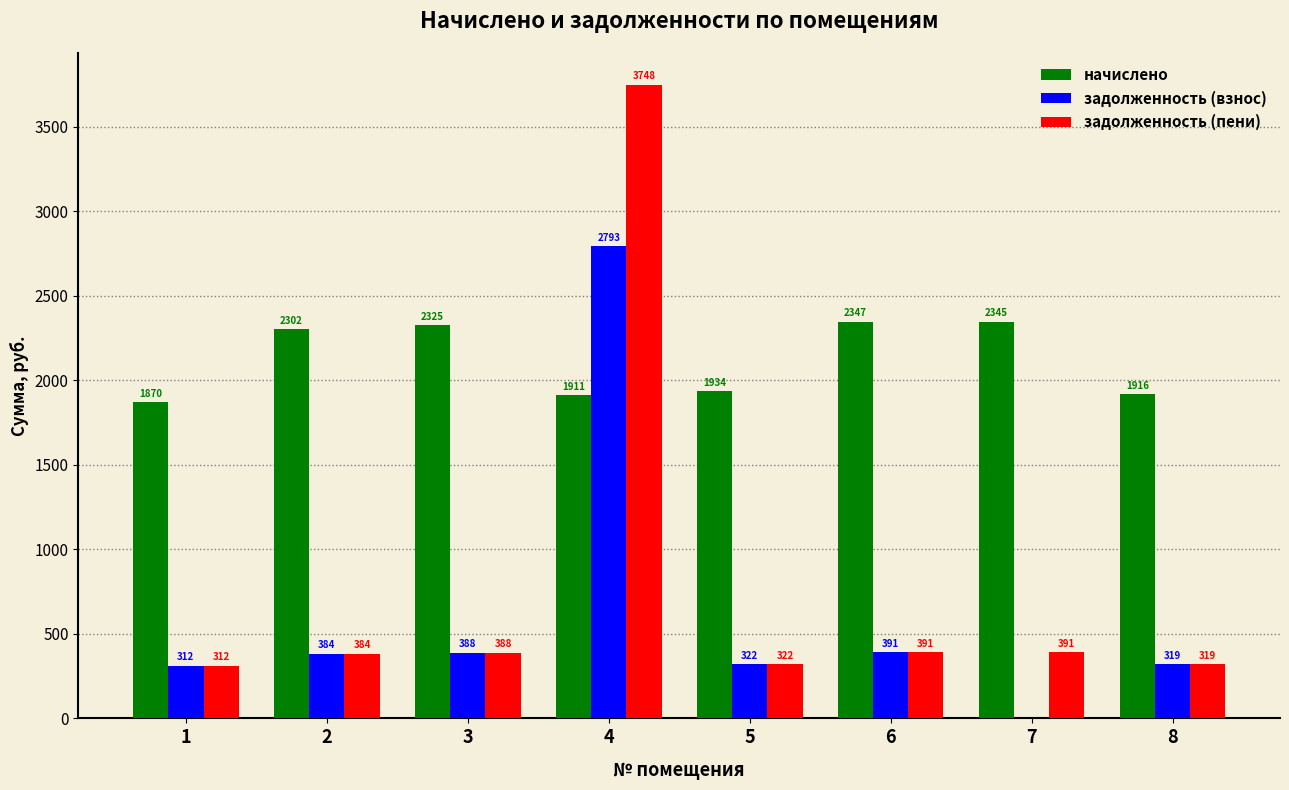

True or false: задолженность (пени) has a value of 311.7 at 1.

True